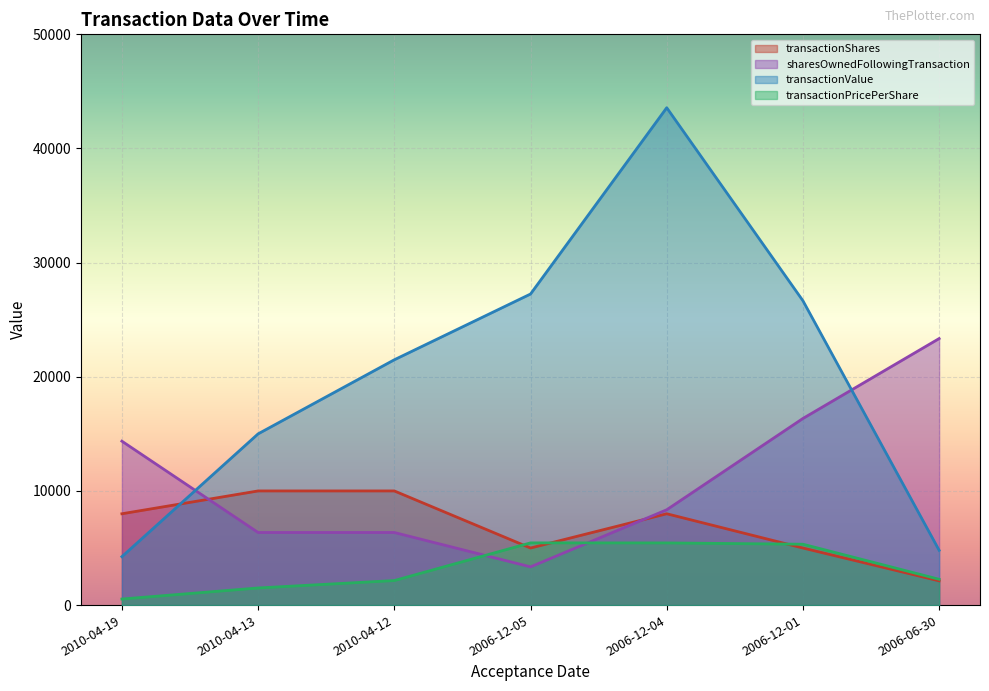

At which category does the chart reach its peak across all series?

2006-12-04